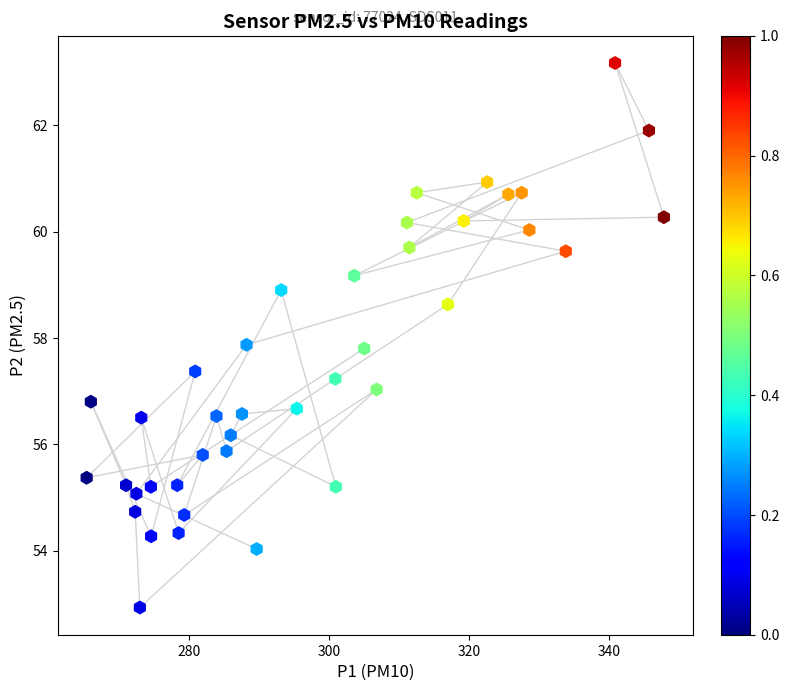

What is the range of Y values (max minus min)?

10.2